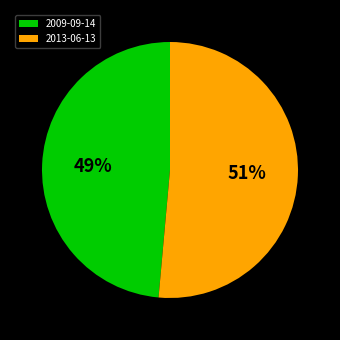

Is the sum of 2009-09-14 and 2013-06-13 greater than half?

Yes